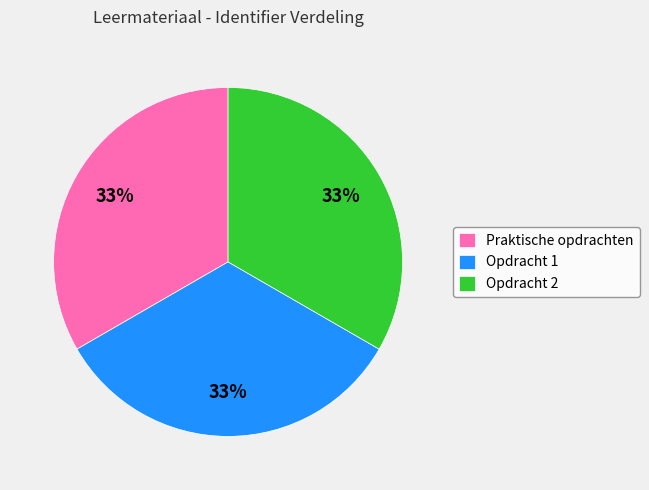

The Opdracht 1 slice represents 33% of the pie. True or false?

True